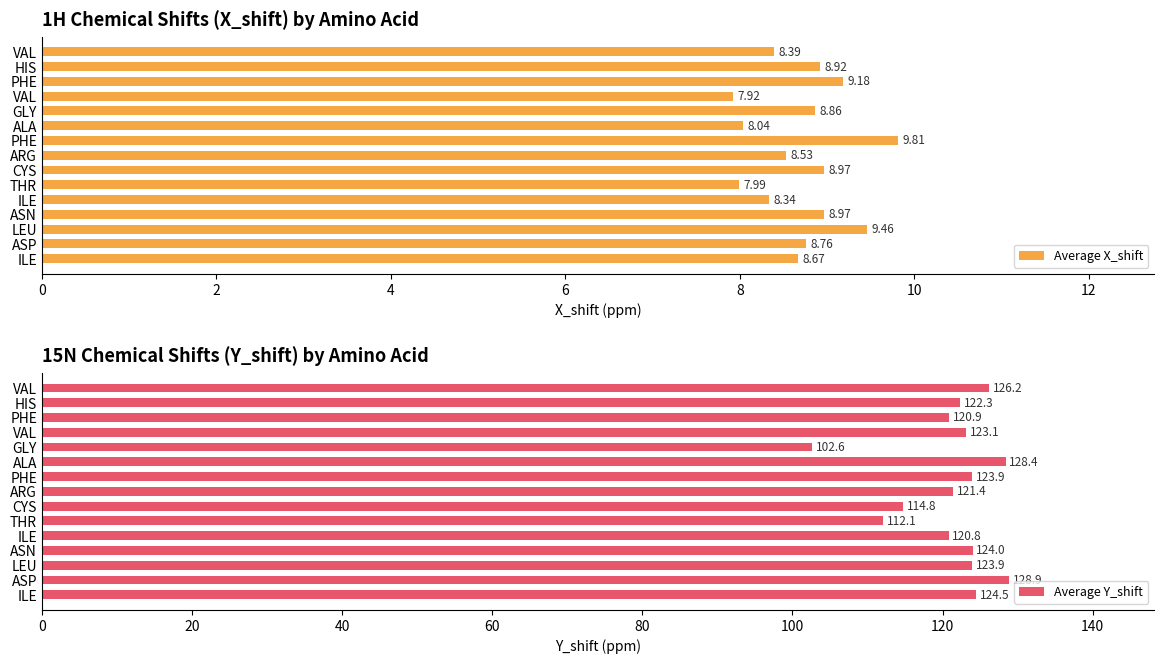

How many values in the Average Y_shift series are below 123?

7